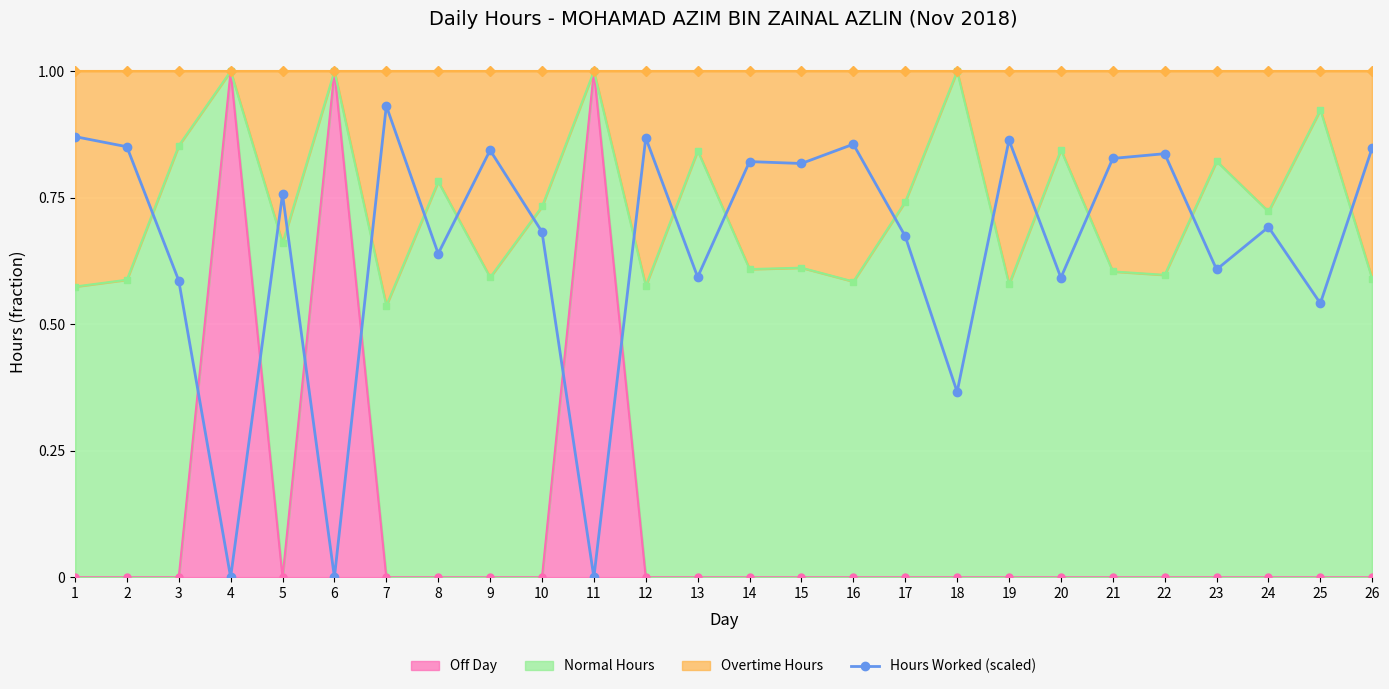

True or false: there are more than 1 points higher than both neighbors.

True